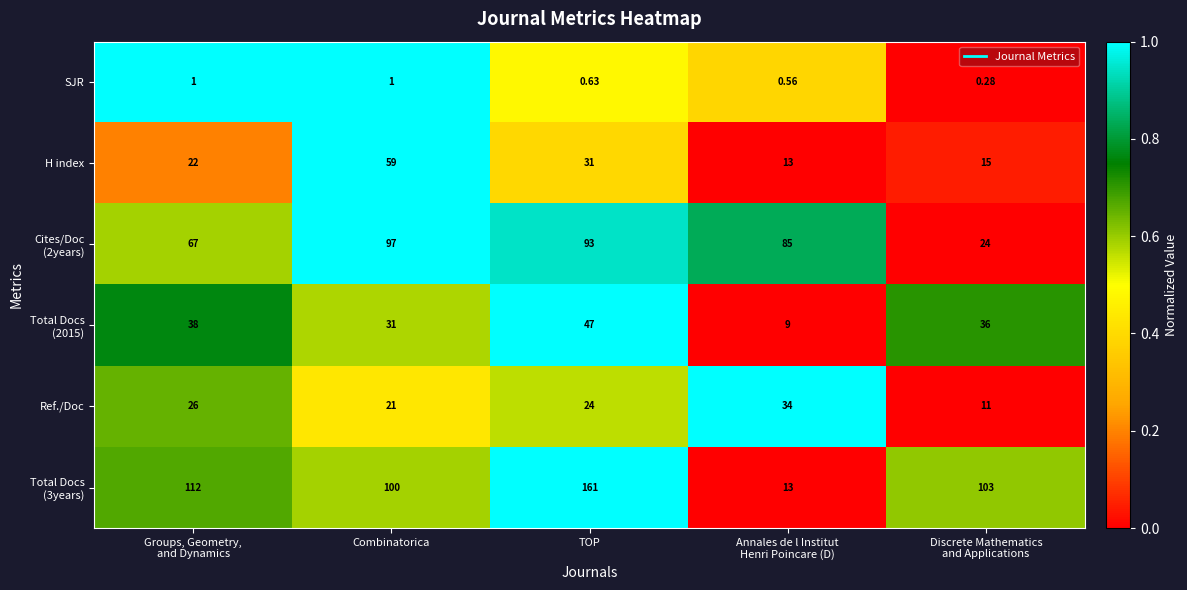

Count the number of categories in the chart.

5